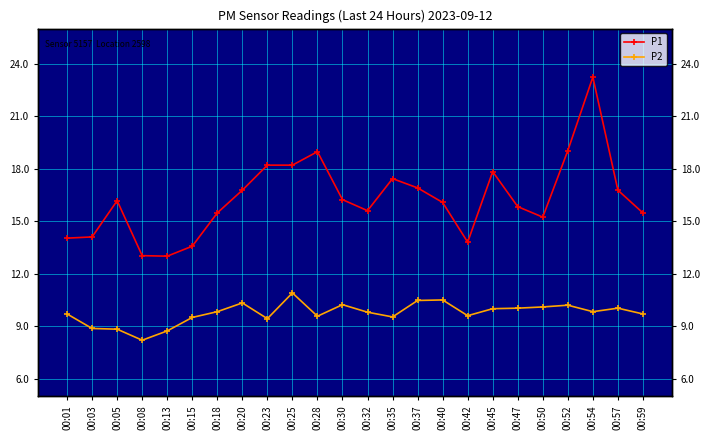

Which series has the widest spread of values?

P1